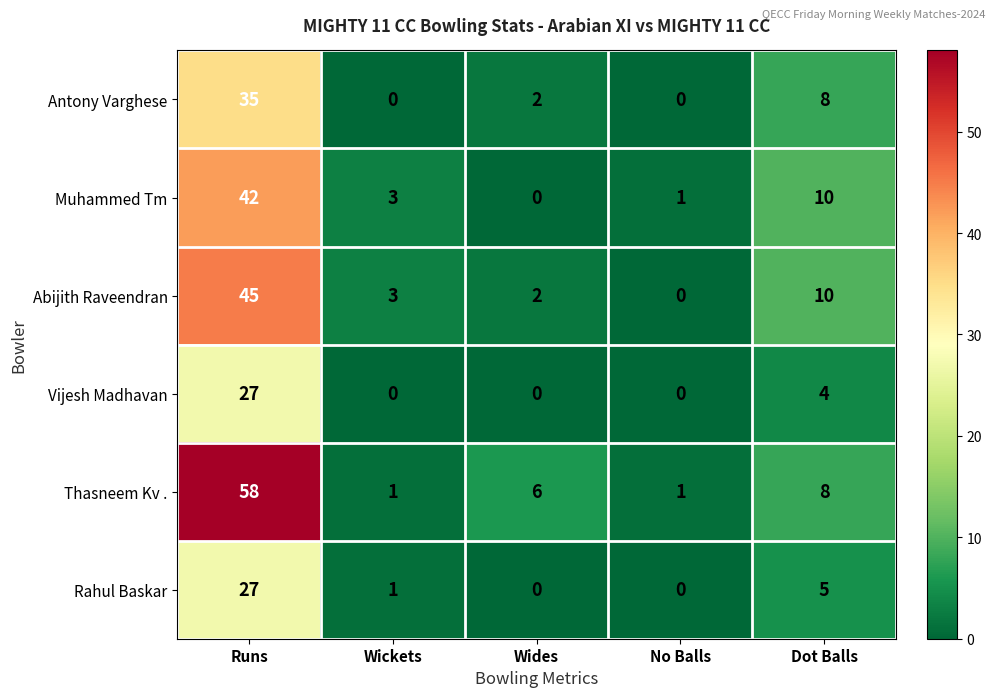

Which series has the widest spread of values?

Thasneem Kv .